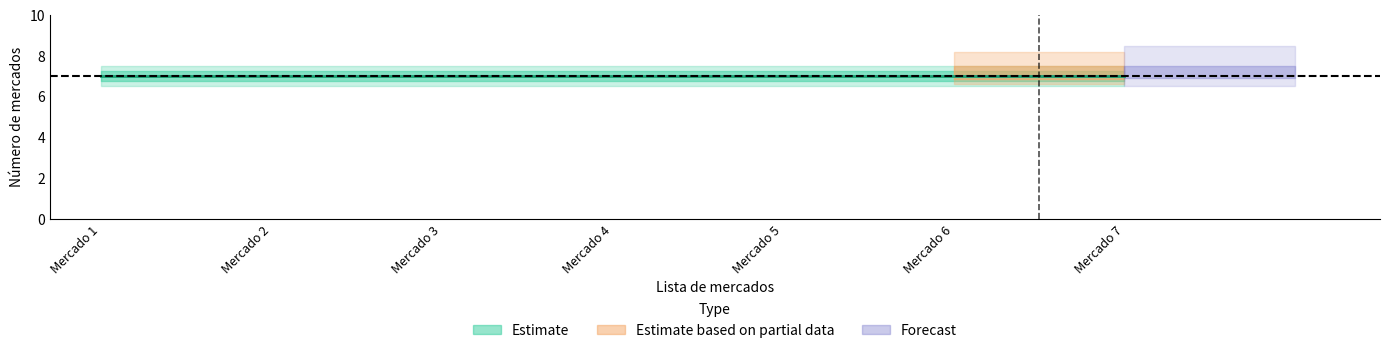

At which label does Lista (index) first exceed 4?

Mercado 5